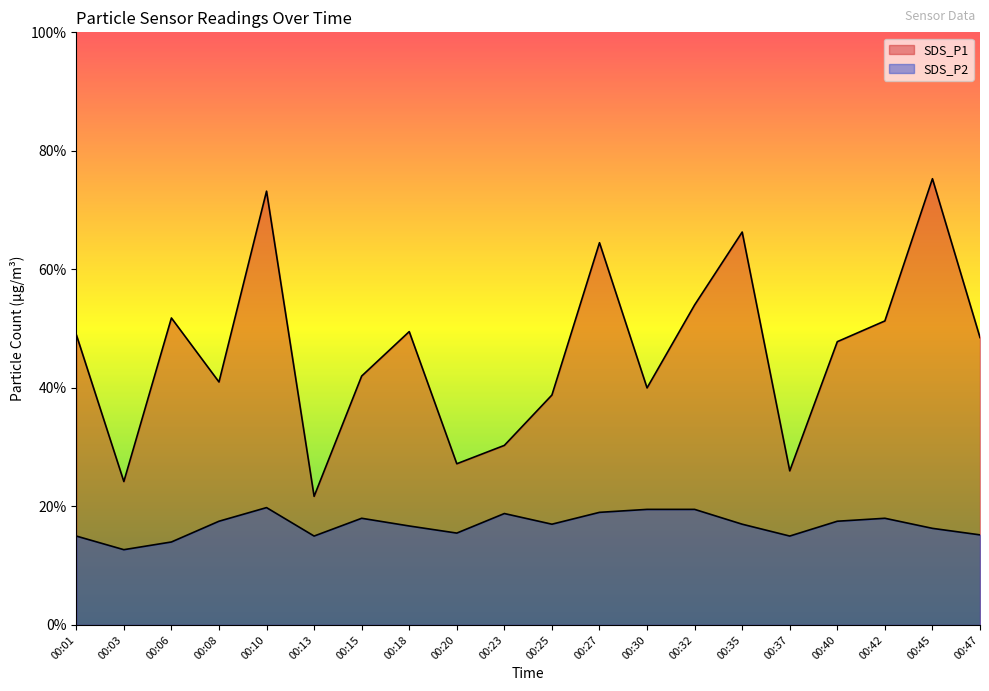

Does the chart display data point markers on the line(s)?

No